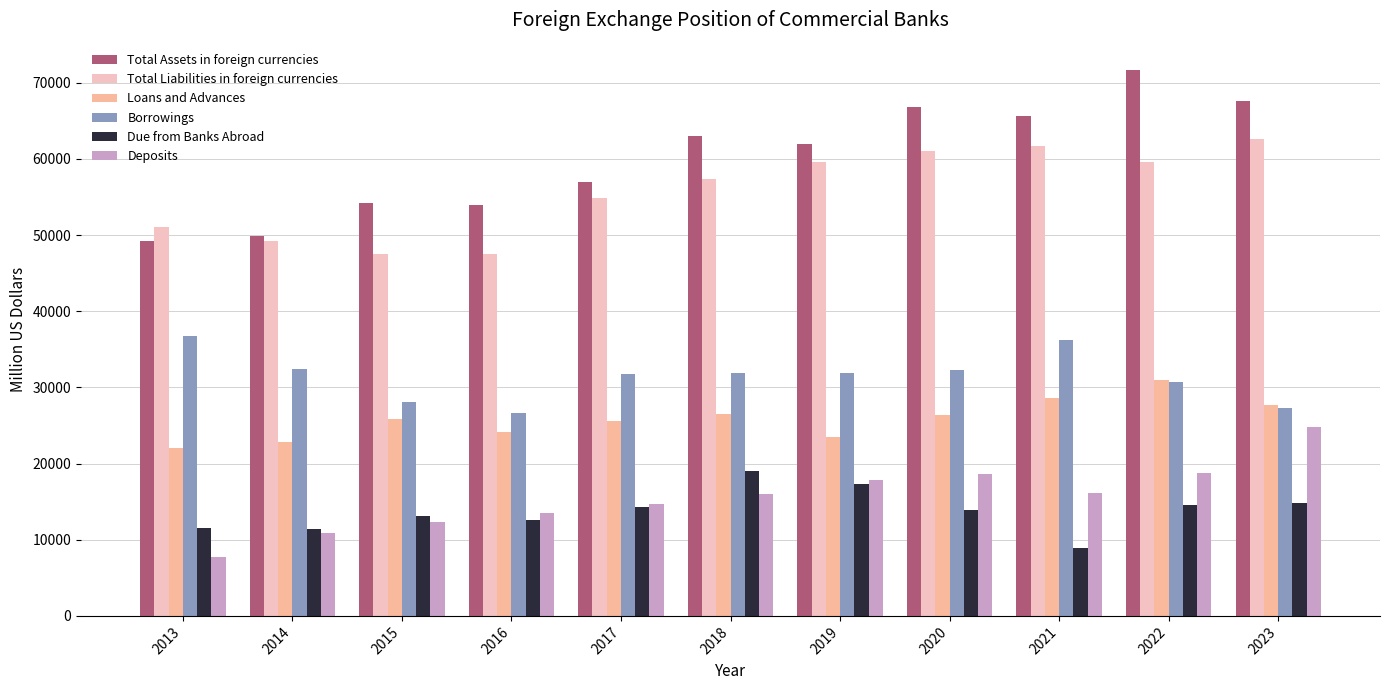

Rank the categories by Total Liabilities in foreign currencies value from highest to lowest.

2023, 2021, 2020, 2022, 2019, 2018, 2017, 2013, 2014, 2015, 2016